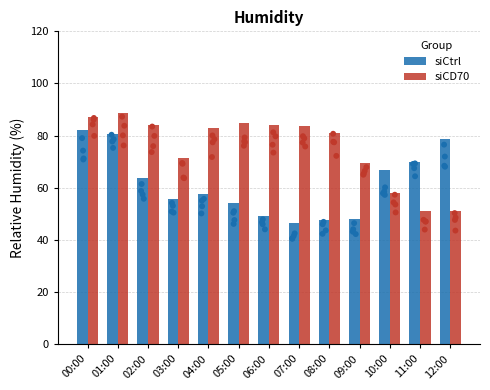

What are all the series names shown in the legend?

siCtrl, siCD70